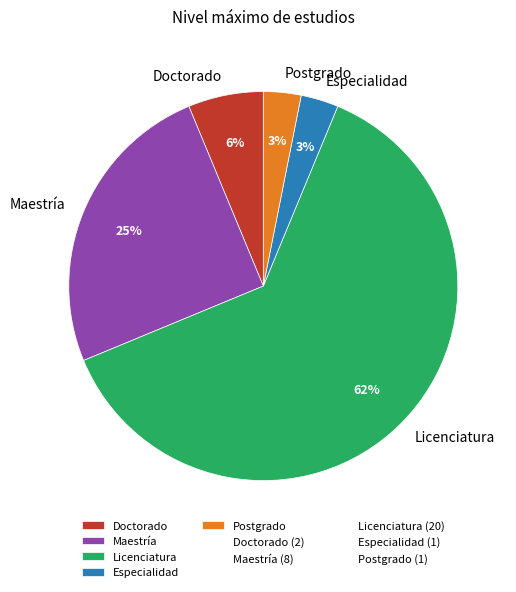

To the nearest percent, what is the combined percentage of Doctorado and Licenciatura?

69%